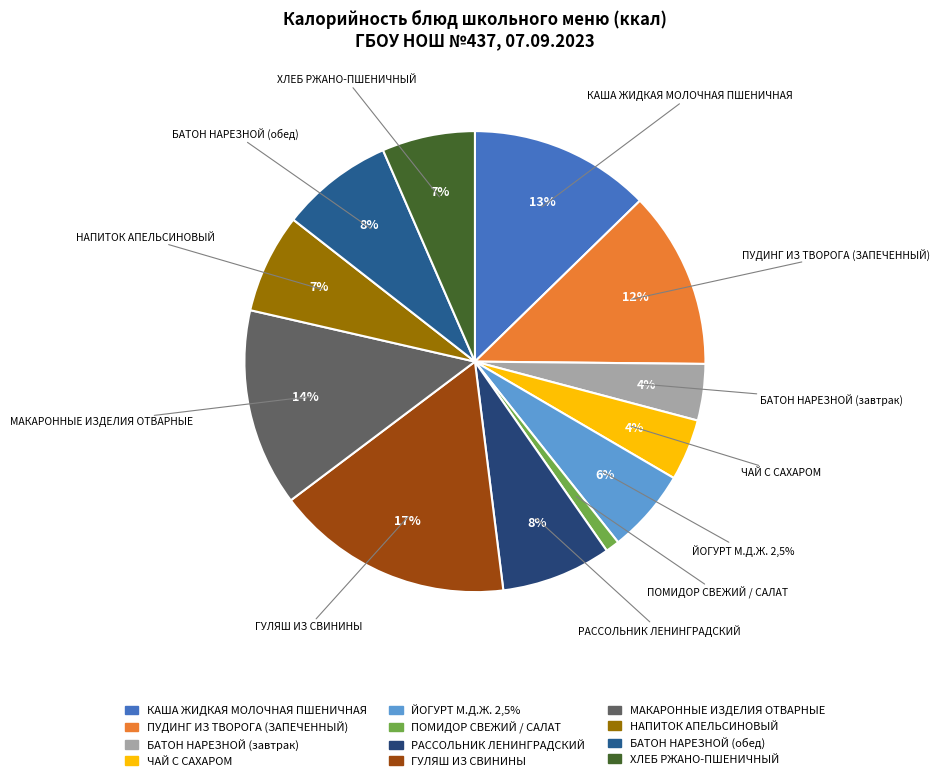

Rank the categories by value from highest to lowest.

ГУЛЯШ ИЗ СВИНИНЫ, МАКАРОННЫЕ ИЗДЕЛИЯ ОТВАРНЫЕ, КАША ЖИДКАЯ МОЛОЧНАЯ ПШЕНИЧНАЯ, ПУДИНГ ИЗ ТВОРОГА (ЗАПЕЧЕННЫЙ), БАТОН НАРЕЗНОЙ (обед), РАССОЛЬНИК ЛЕНИНГРАДСКИЙ, НАПИТОК АПЕЛЬСИНОВЫЙ, ХЛЕБ РЖАНО-ПШЕНИЧНЫЙ, ЙОГУРТ М.Д.Ж. 2,5%, ЧАЙ С САХАРОМ, БАТОН НАРЕЗНОЙ (завтрак), ПОМИДОР СВЕЖИЙ / САЛАТ